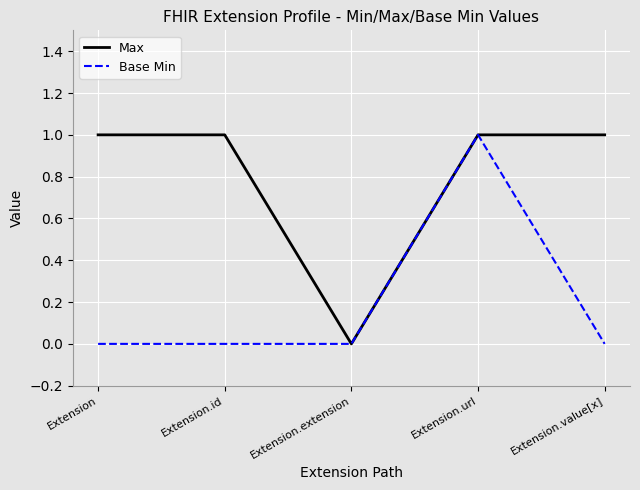

At Extension, list the series in order from largest to smallest.

Max, Base Min